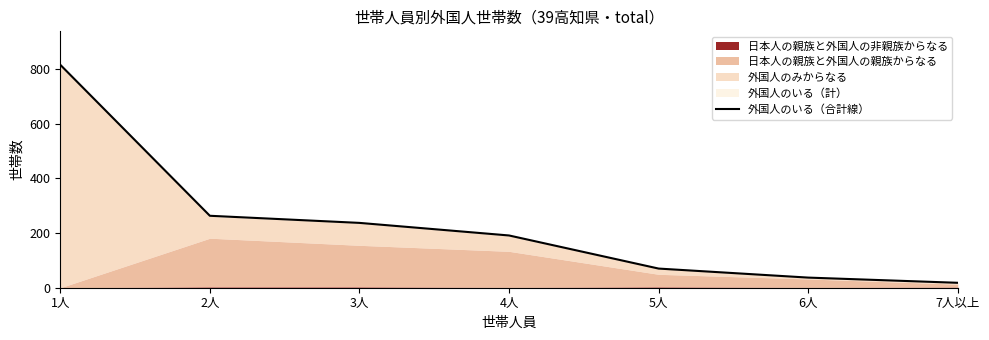

What is the difference between the second highest and minimum values?

245